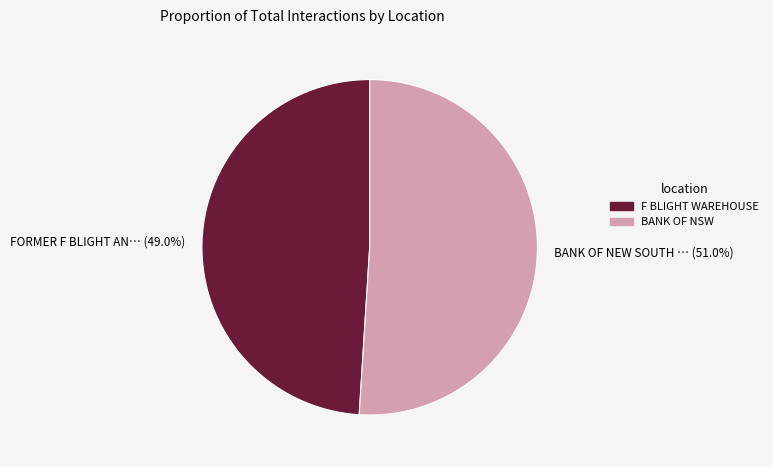

Is there a majority slice in this chart?

Yes